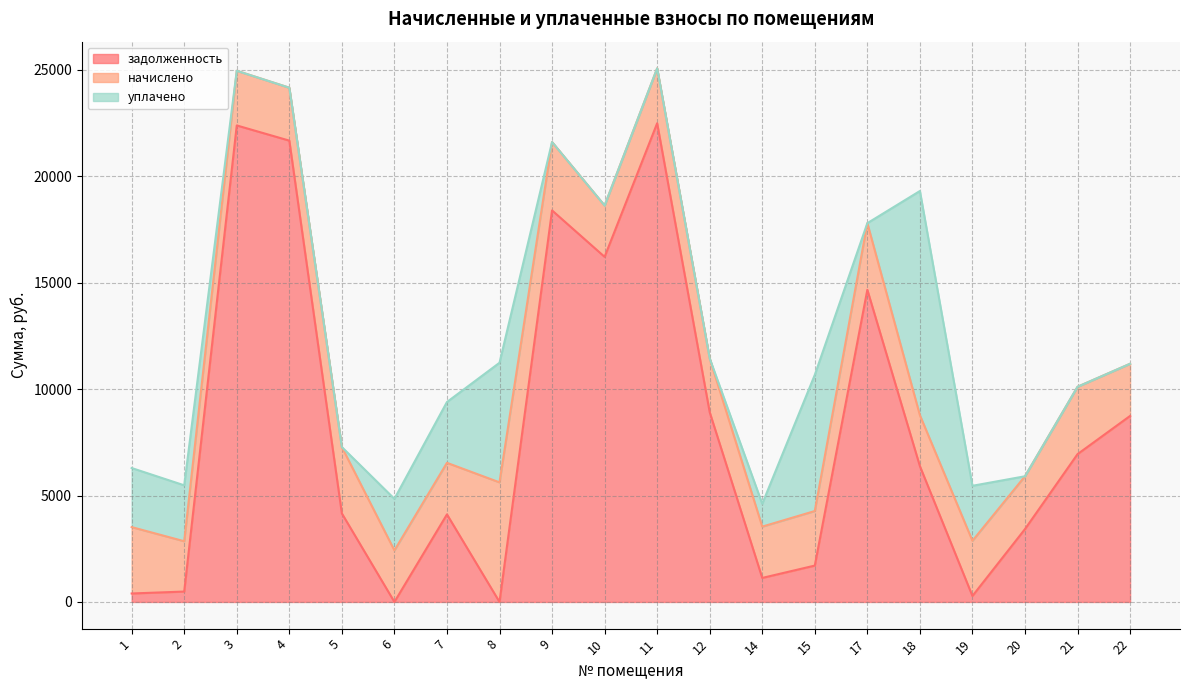

What are all the series names shown in the legend?

задолженность, начислено, уплачено